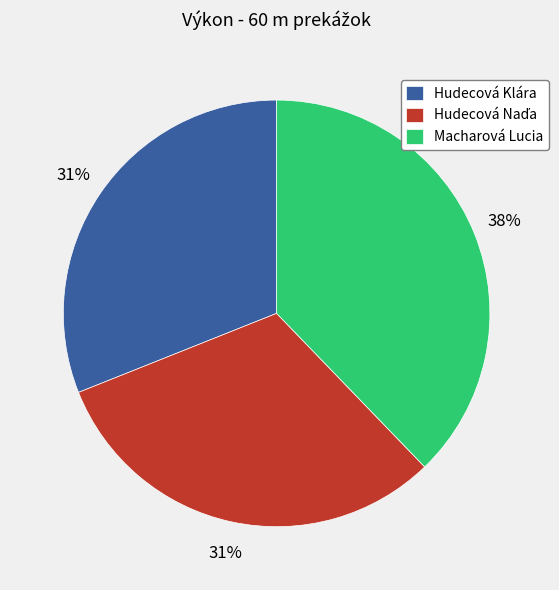

To the nearest percent, what is the difference between the largest and smallest slice percentages?

7%